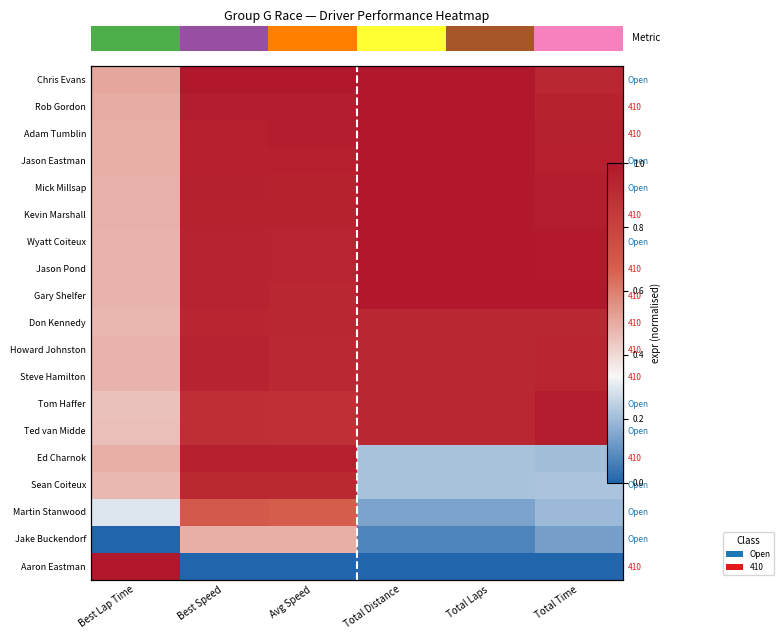

What is the minimum value for Wyatt Coiteux?

0.5